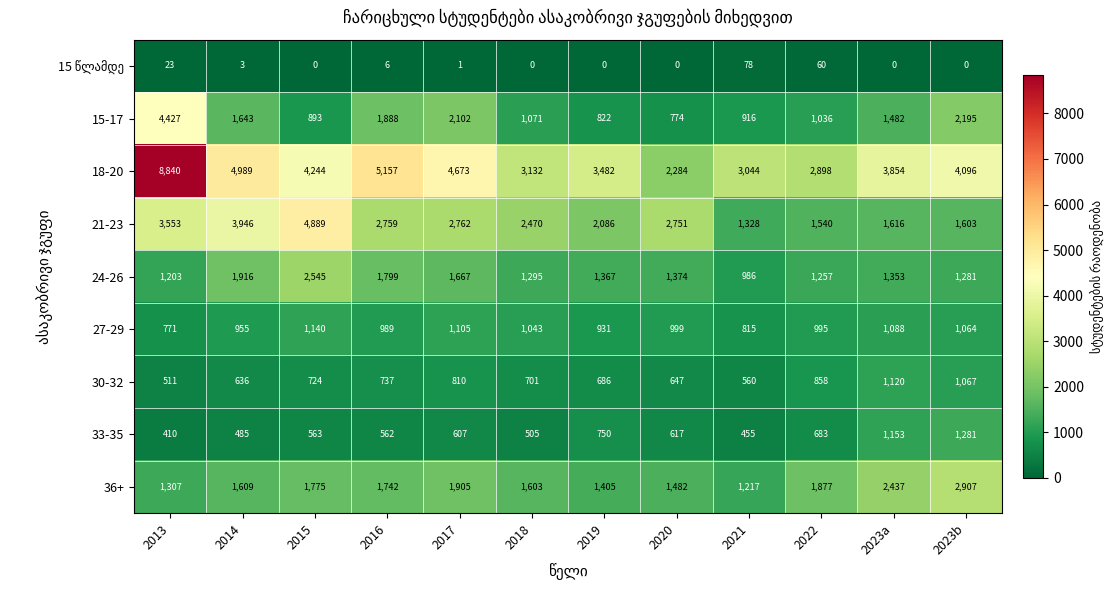

What is the sum of the 27-29 values at 2021 and 2014?

1770